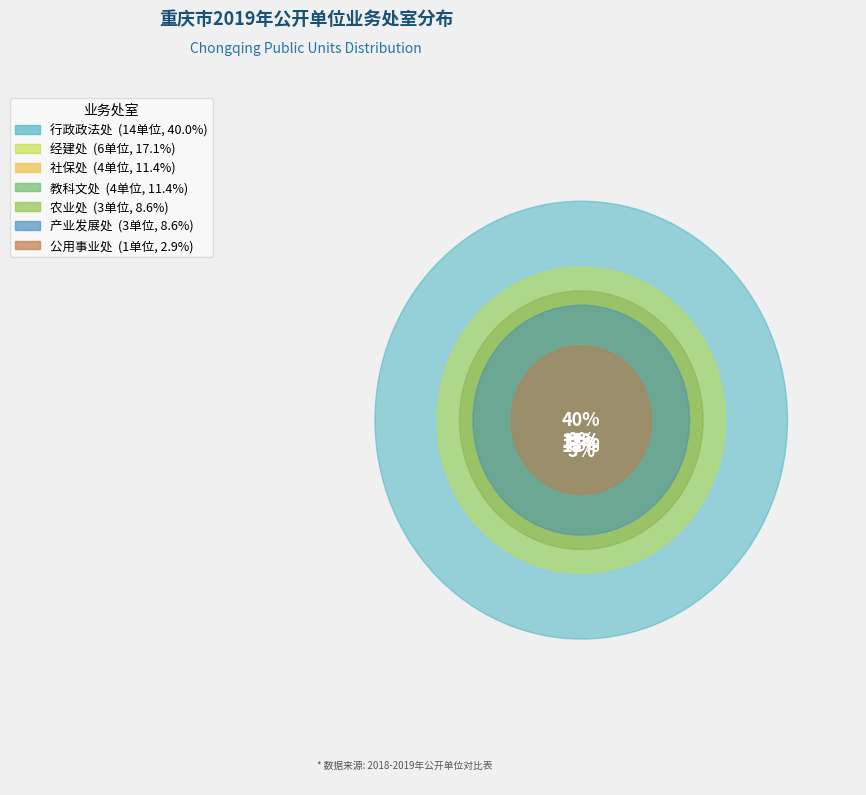

What percentage do 行政政法处 and 教科文处 together represent?

51.4%